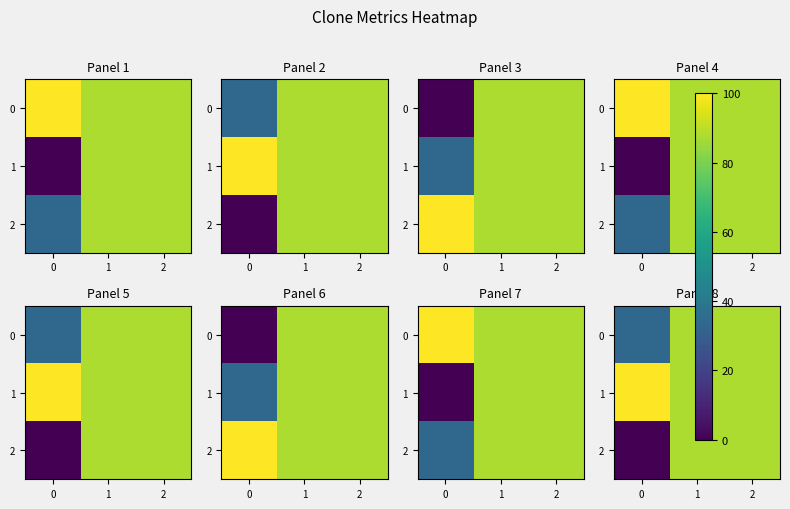

Where does the 2 series first go above 87?

1